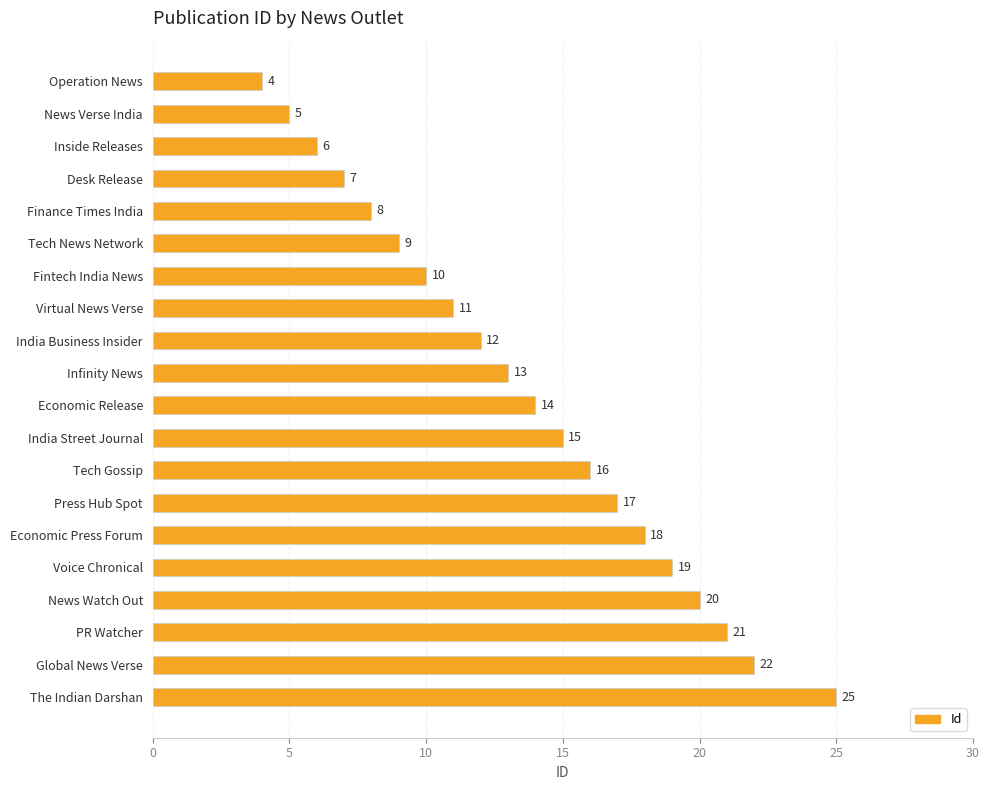

True or false: the data shows 26 at Voice Chronical.

False